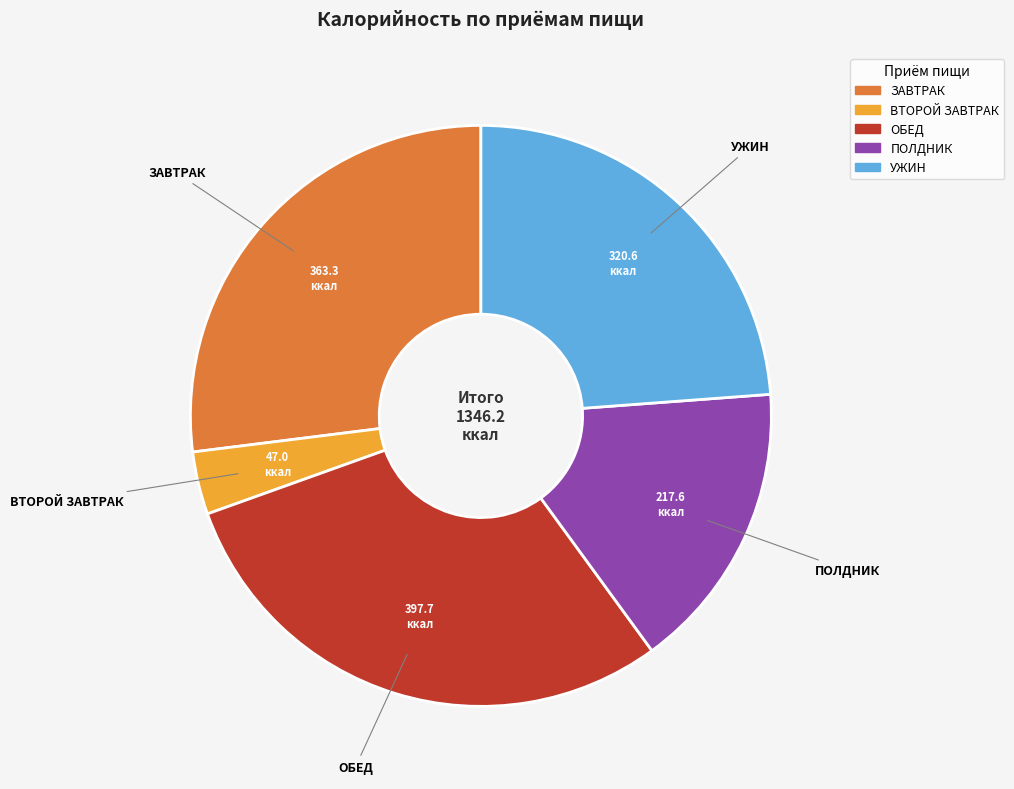

The ПОЛДНИК slice represents 16% of the pie. True or false?

True